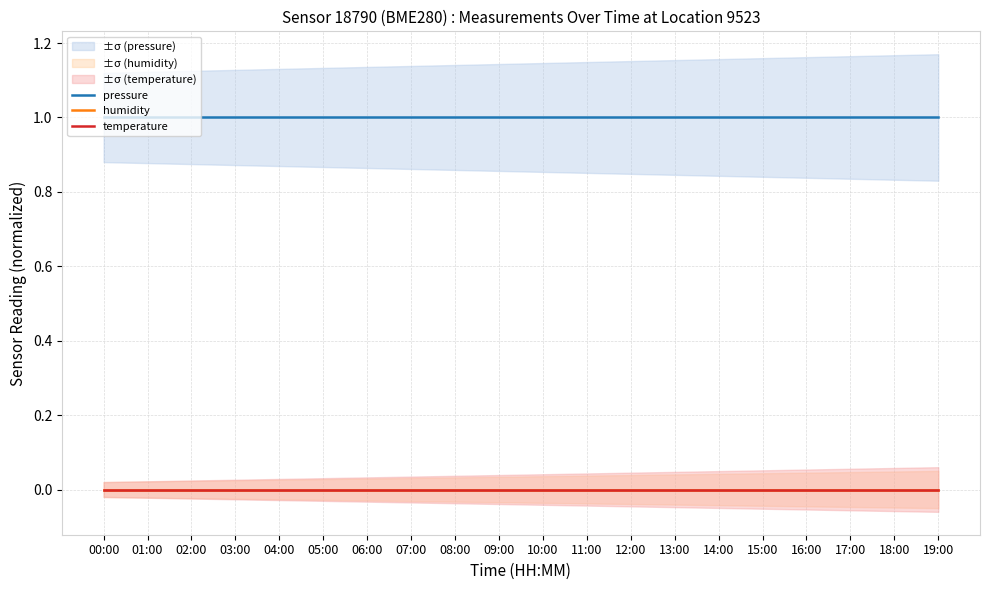

Which series has the widest spread of values?

pressure